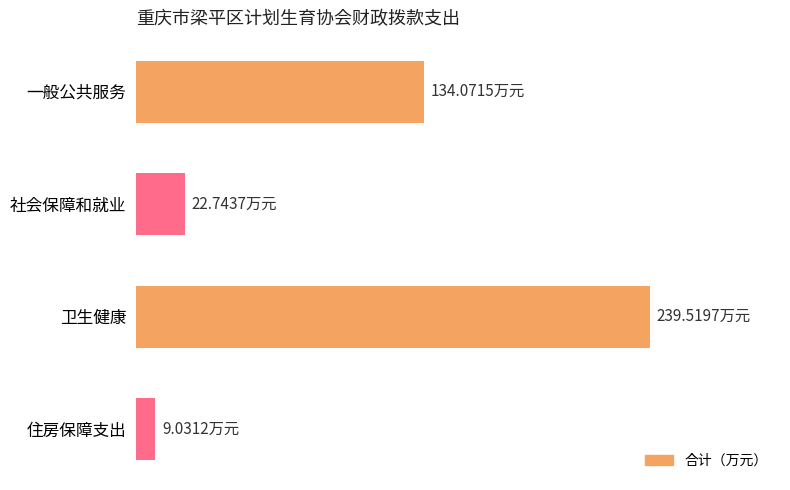

Are the bars horizontal?

Yes